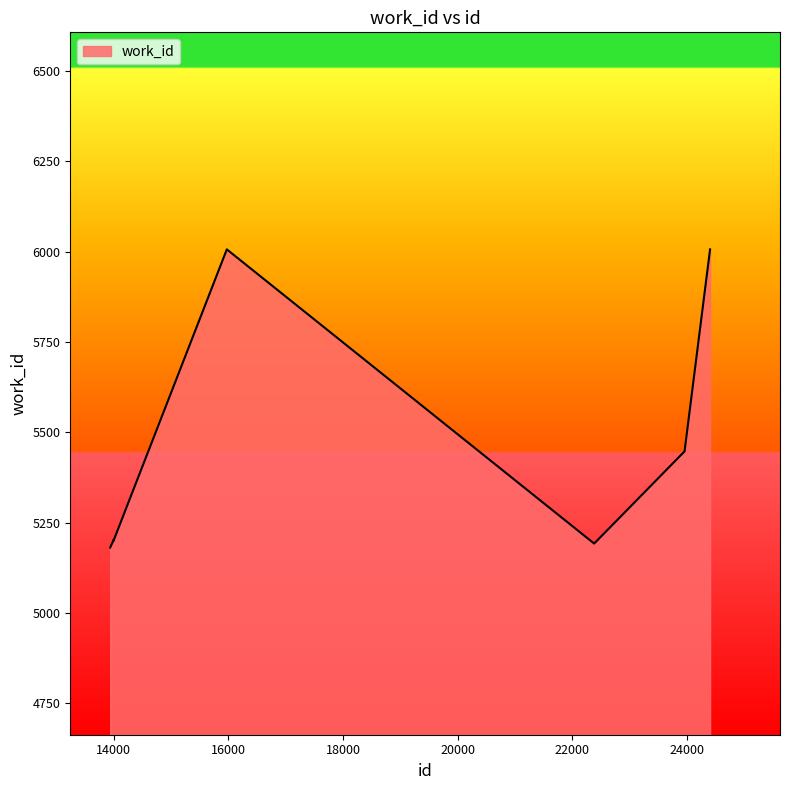

What is the maximum value shown in the chart?

6006